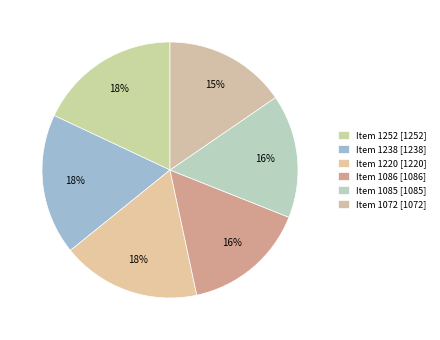

Does Item 1220 represent more than half of the total?

No